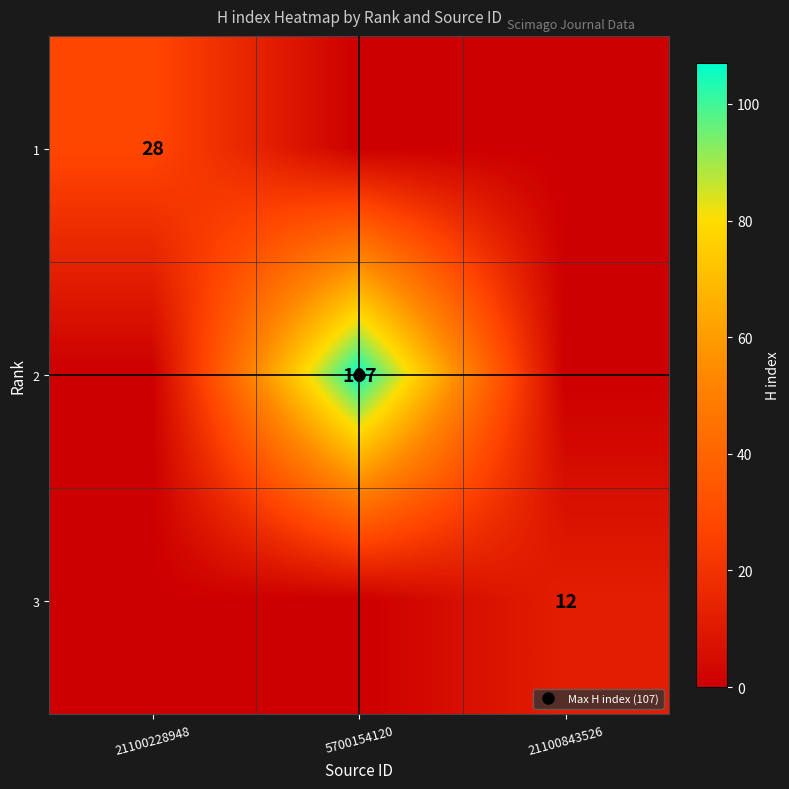

Which series has the widest spread of values?

2